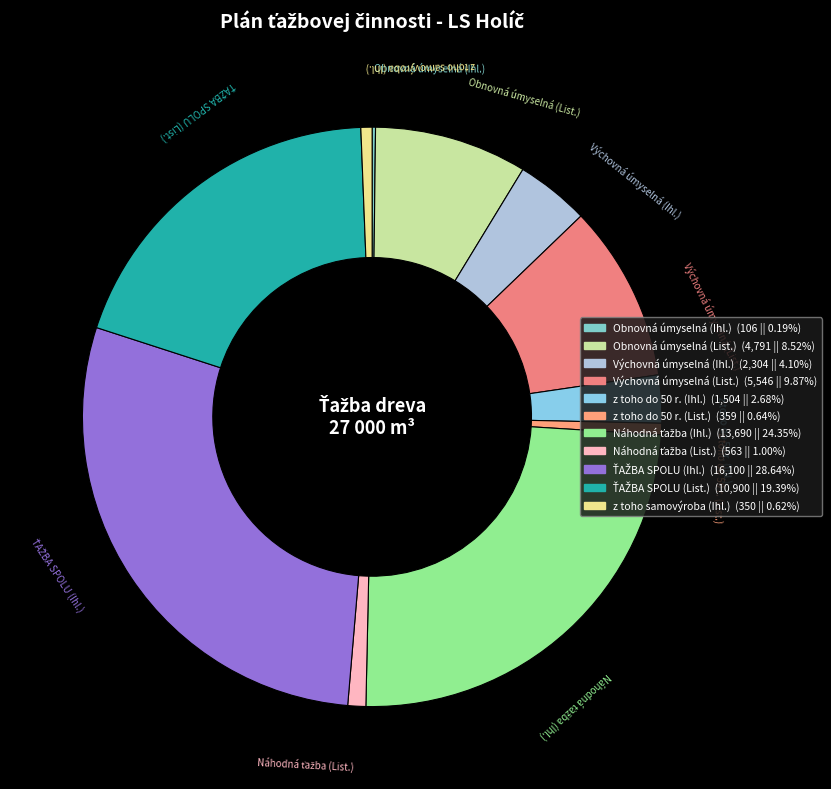

Is z toho samovýroba (Ihl.) the majority of the pie?

No